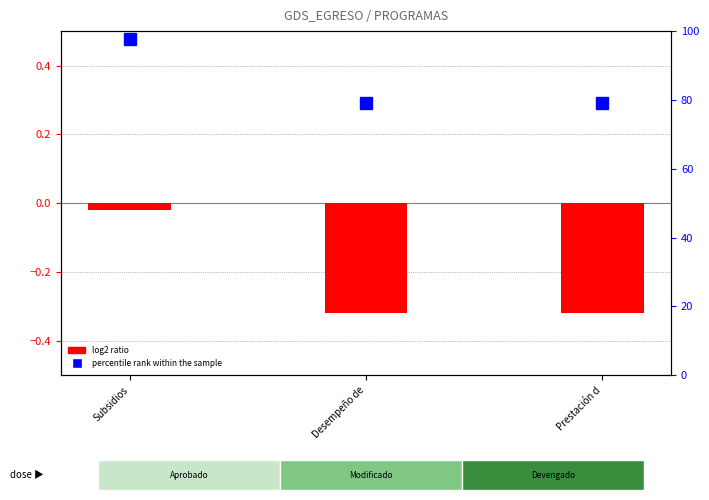

Is the value of log2 ratio at Prestación d greater than the value of percentile rank within the sample at Subsidios?

No